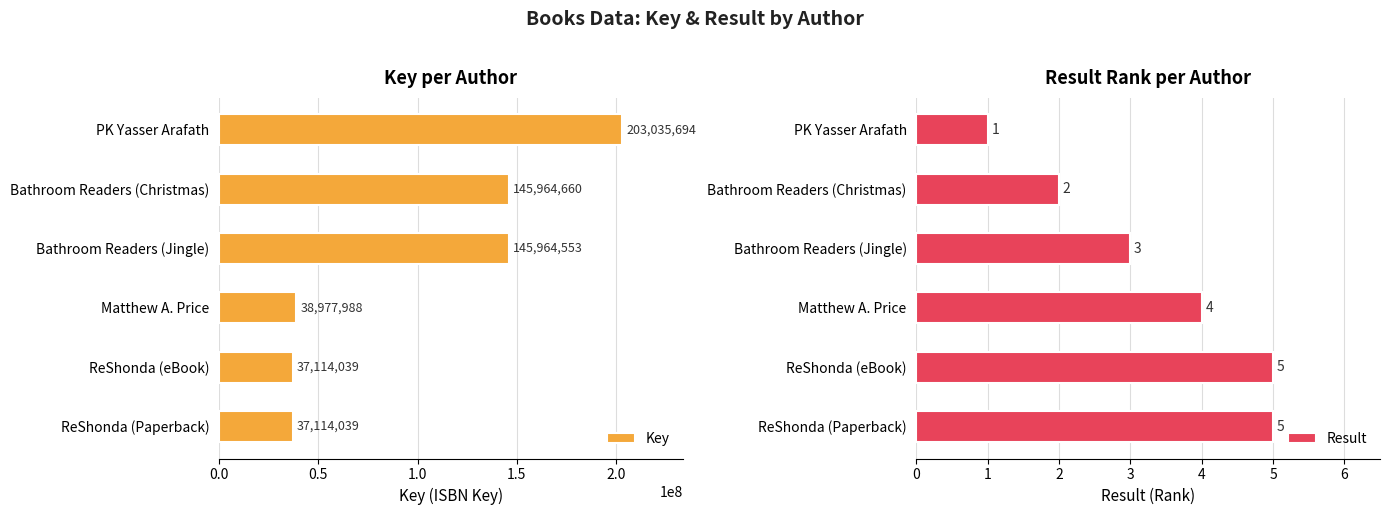

Is it true that Result equals 1 at PK Yasser Arafath?

True